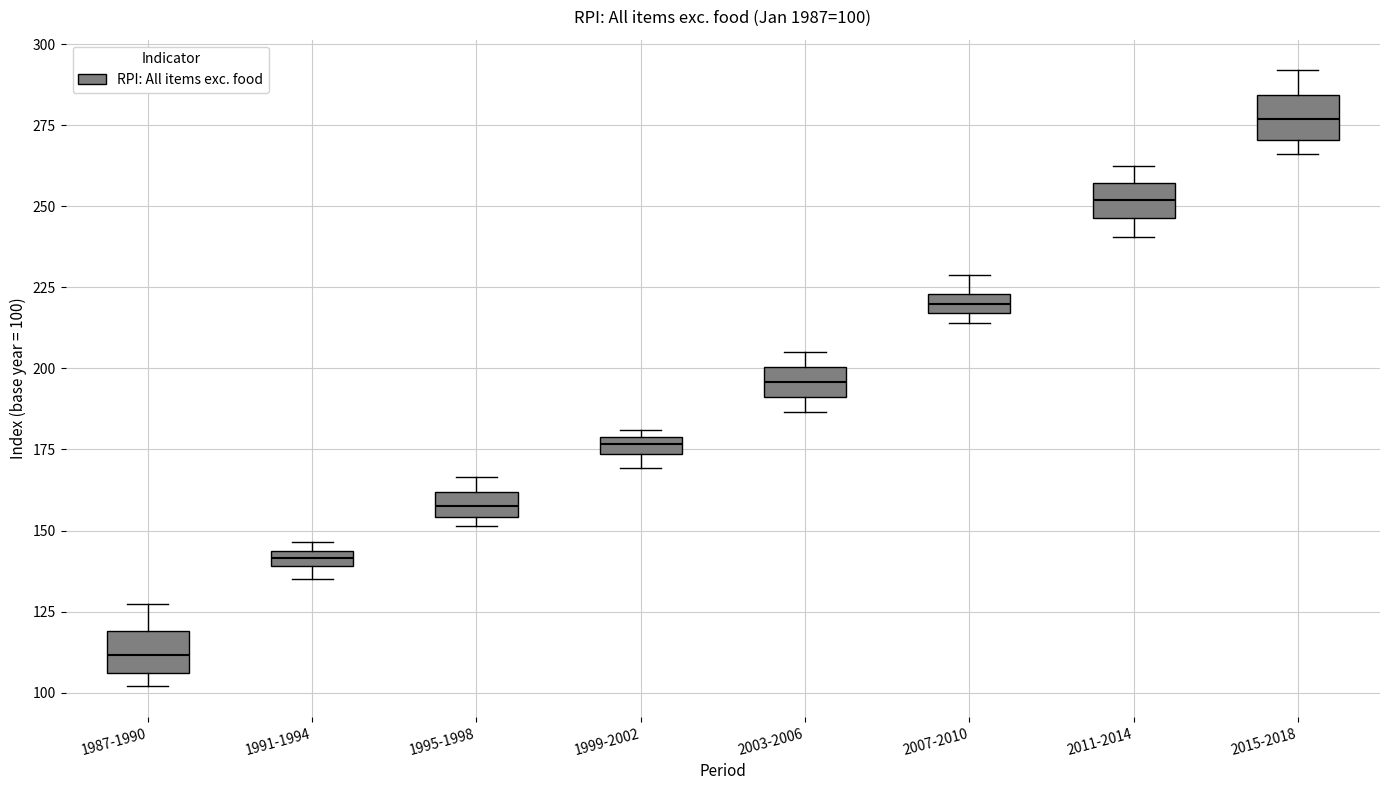

Which box has the lowest median line?

1987-1990